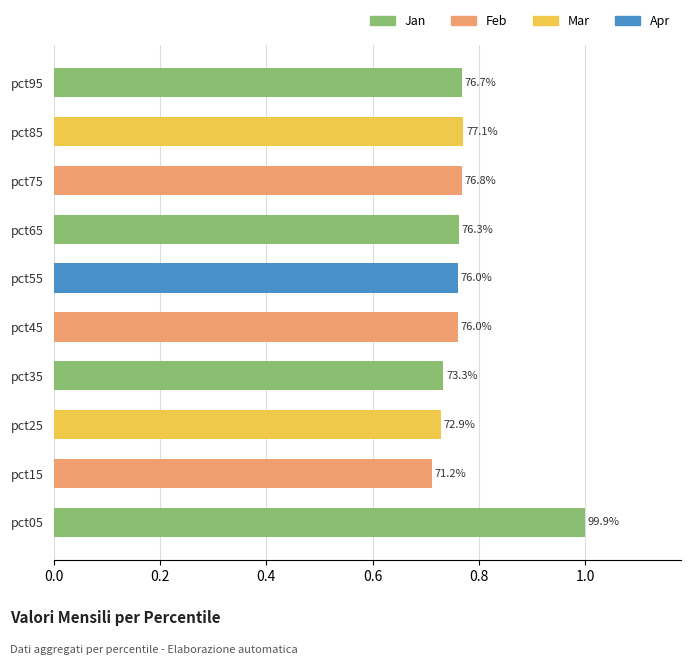

What is the greatest value displayed?

1.0